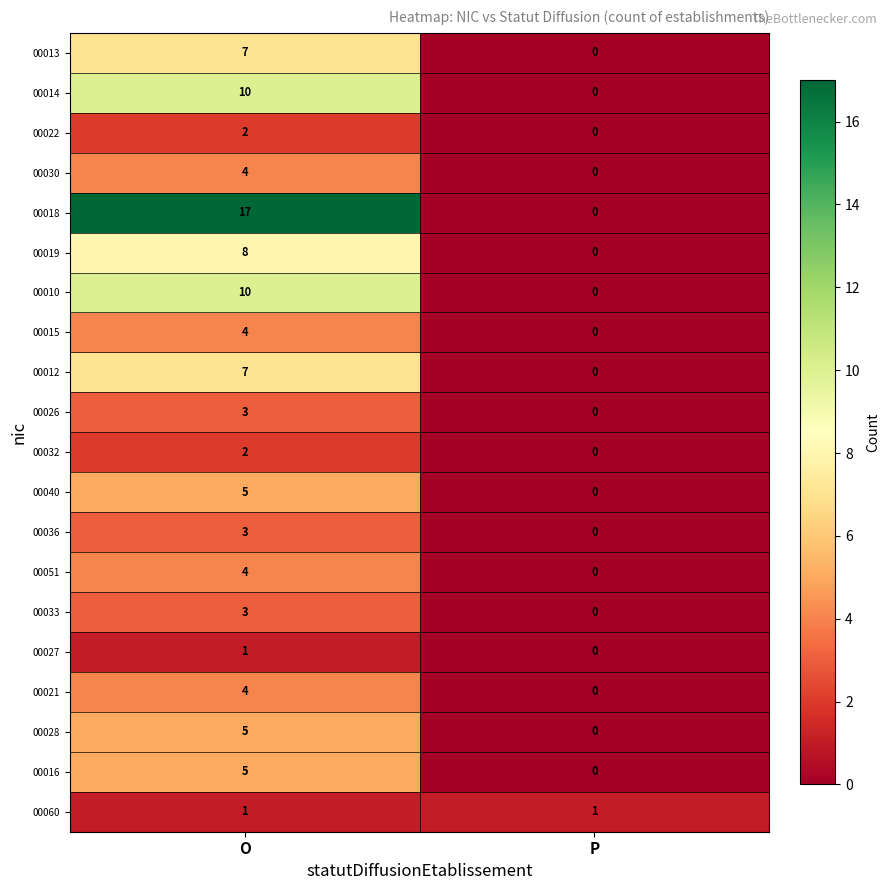

What is the average value of the 00013 series?

4